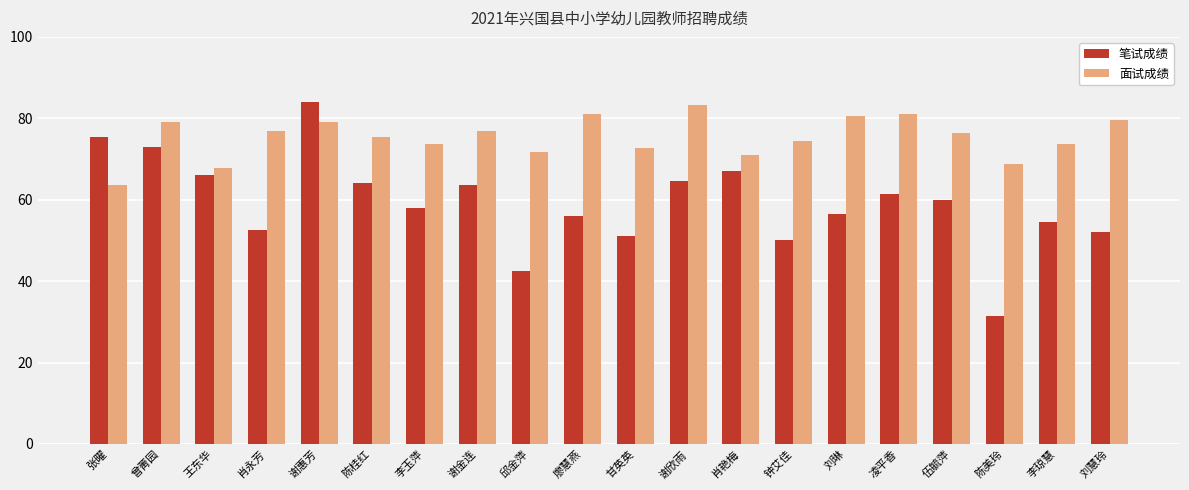

What position from the right is 刘慧玲?

1